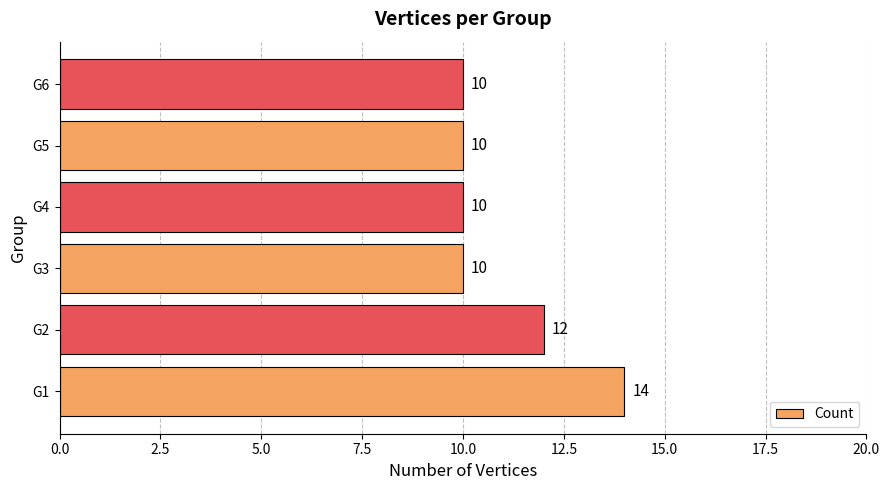

How many data points does each series have?

6